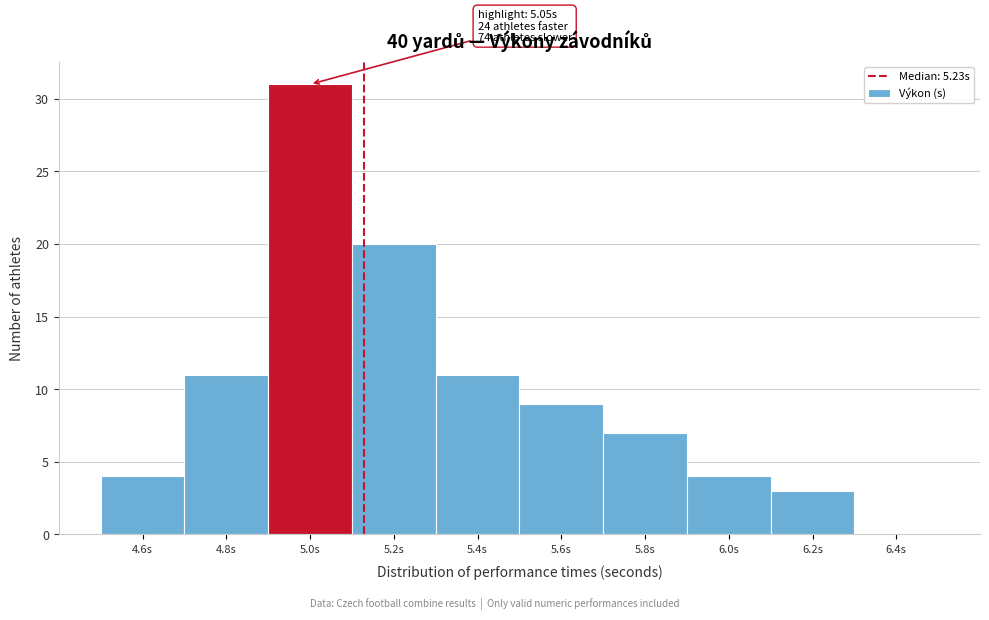

Reading right to left, what are all the values shown in this chart?

6.4s=0	6.2s=3	6.0s=4	5.8s=7	5.6s=9	5.4s=11	5.2s=20	5.0s=31	4.8s=11	4.6s=4